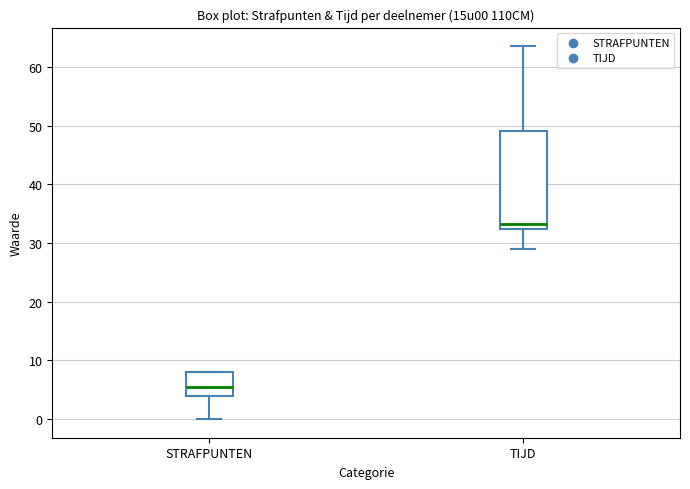

Where is the lower edge of the box for TIJD on the y-axis? The values are not printed on the chart, so give them approximately, as read against the axis.

32